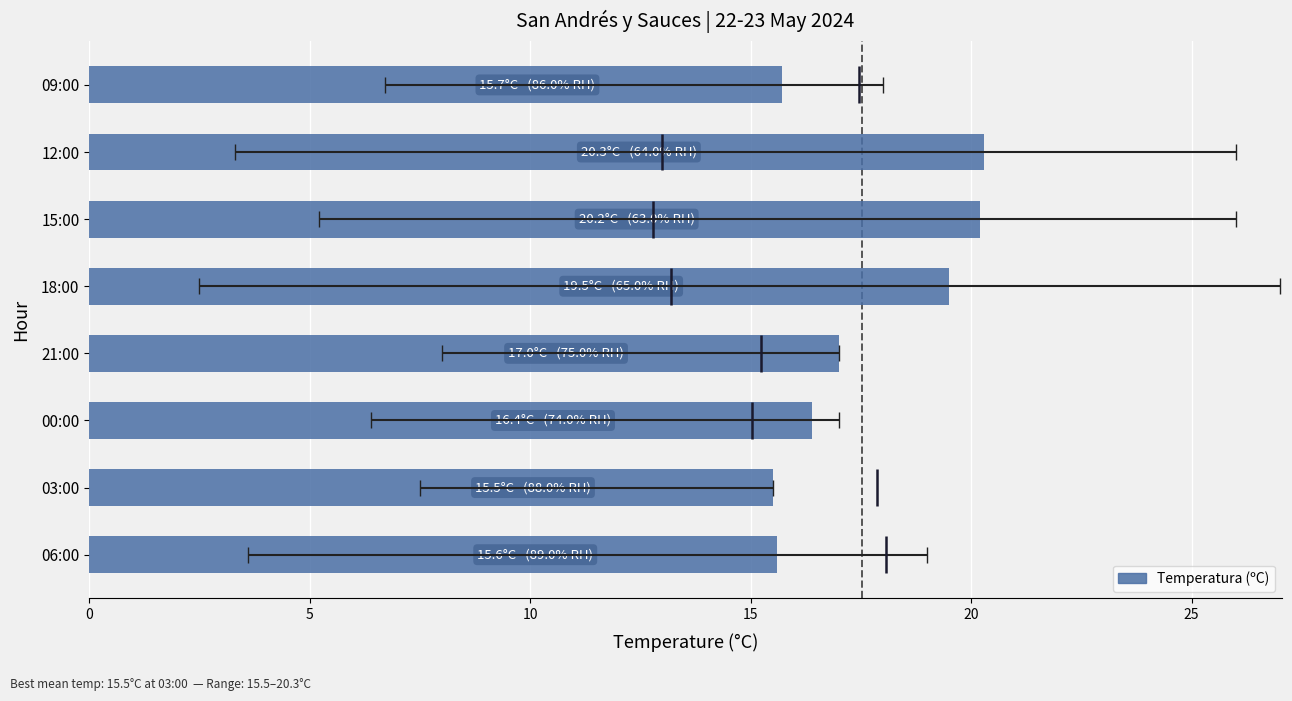

True or false: the data shows 24.4 at 09:00.

False